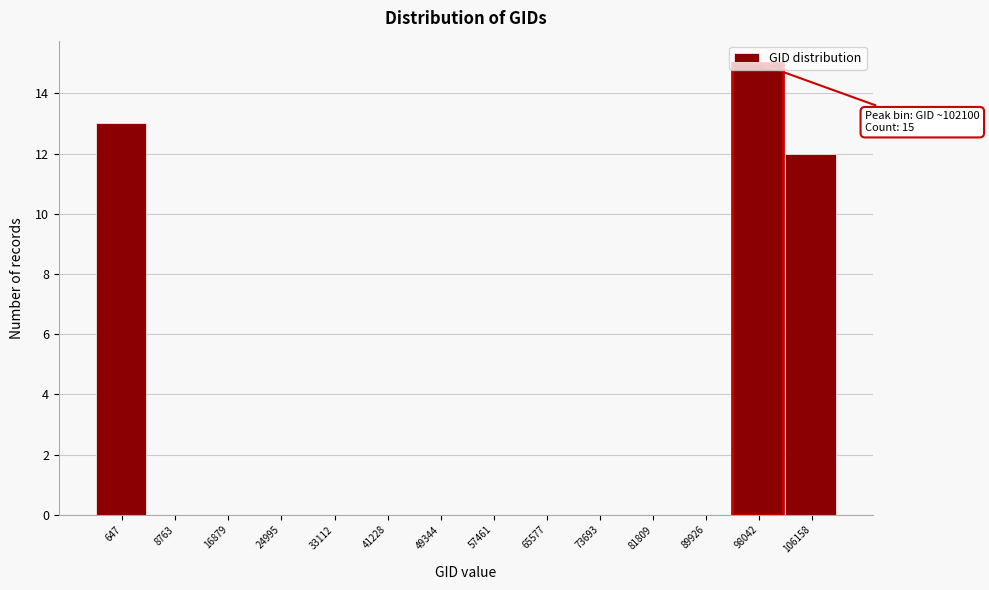

Where is the data nearest to the value 7?

106158